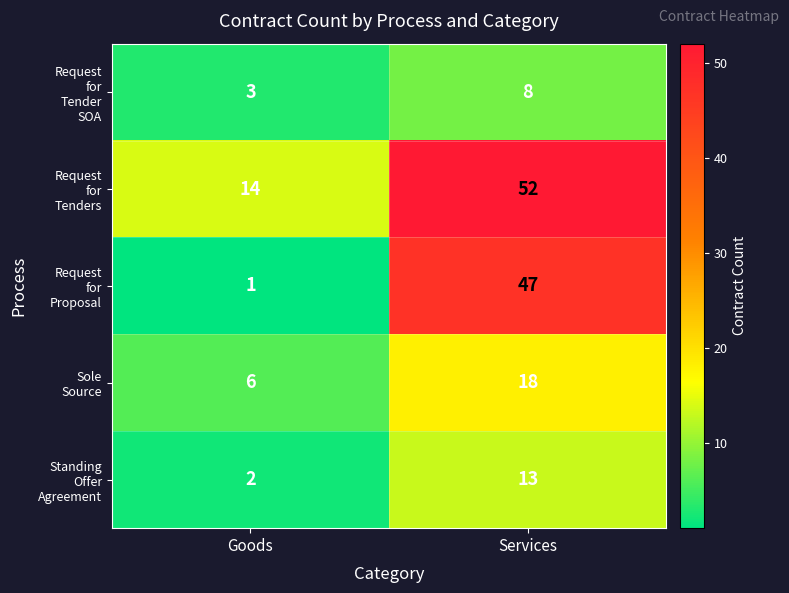

What is the maximum value shown in the chart?

52